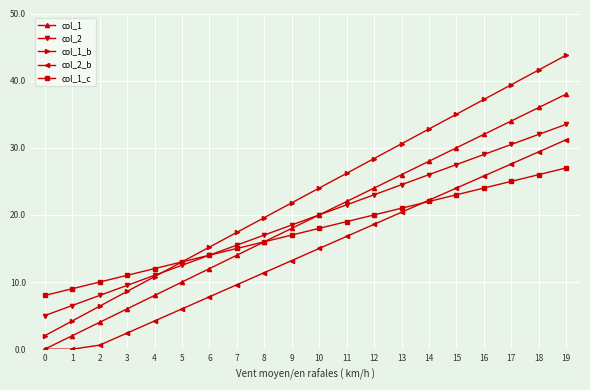

Reading right to left, what are all the values shown in this chart?

col_1: 19=38.0	18=36.0	17=34.0	16=32.0	15=30.0	14=28.0	13=26.0	12=24.0	11=22.0	10=20.0	9=18.0	8=16.0	7=14.0	6=12.0	5=10.0	4=8.0	3=6.0	2=4.0	1=2.0	0=0.0
col_2: 19=33.5	18=32.0	17=30.5	16=29.0	15=27.5	14=26.0	13=24.5	12=23.0	11=21.5	10=20.0	9=18.5	8=17.0	7=15.5	6=14.0	5=12.5	4=11.0	3=9.5	2=8.0	1=6.5	0=5.0
col_1_b: 19=43.8	18=41.6	17=39.4	16=37.2	15=35.0	14=32.8	13=30.6	12=28.4	11=26.2	10=24.0	9=21.8	8=19.6	7=17.4	6=15.2	5=13.0	4=10.8	3=8.6	2=6.4	1=4.2	0=2.0
col_2_b: 19=31.2	18=29.4	17=27.6	16=25.8	15=24.0	14=22.2	13=20.4	12=18.6	11=16.8	10=15.0	9=13.2	8=11.4	7=9.6	6=7.8	5=6.0	4=4.2	3=2.4	2=0.6	1=0.0	0=0.0
col_1_c: 19=27.0	18=26.0	17=25.0	16=24.0	15=23.0	14=22.0	13=21.0	12=20.0	11=19.0	10=18.0	9=17.0	8=16.0	7=15.0	6=14.0	5=13.0	4=12.0	3=11.0	2=10.0	1=9.0	0=8.0